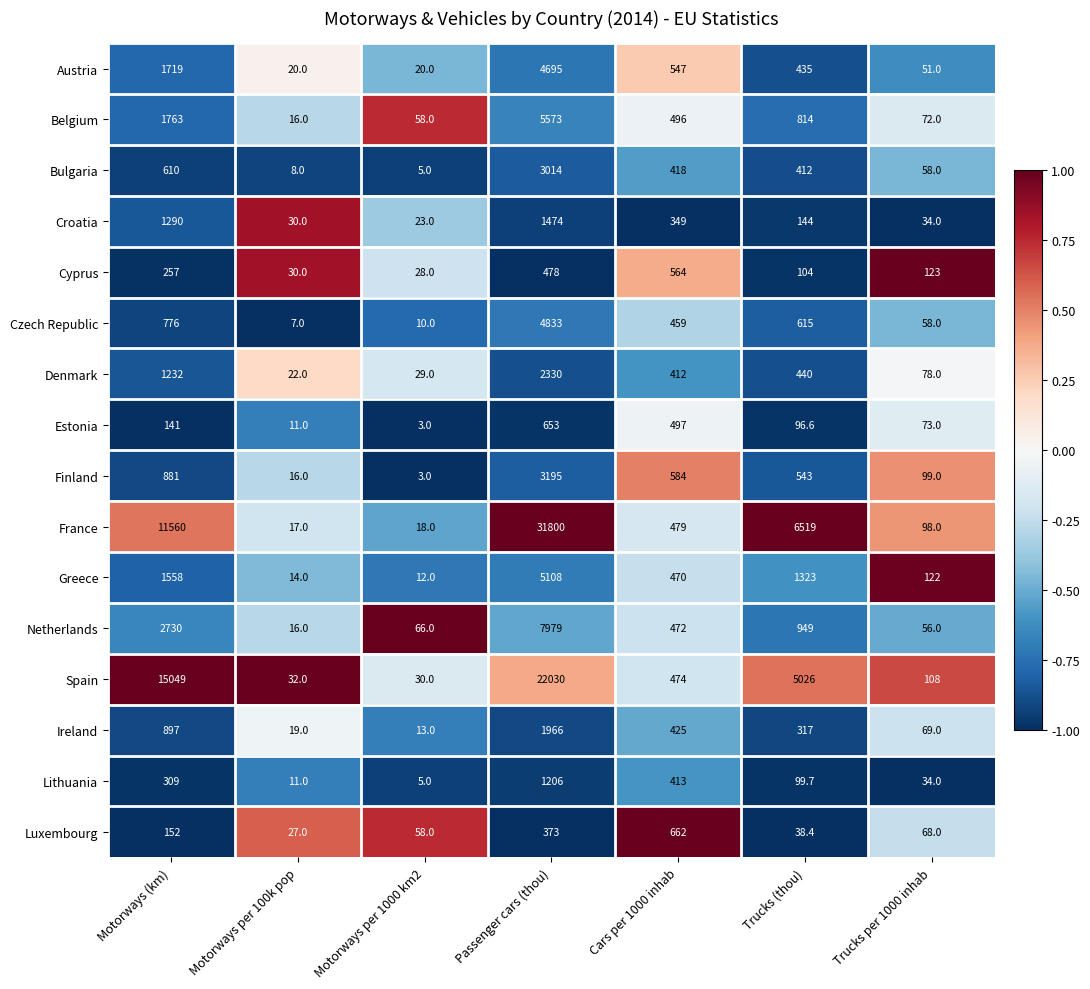

At which category is the sum across all series the highest?

Passenger cars (thou)